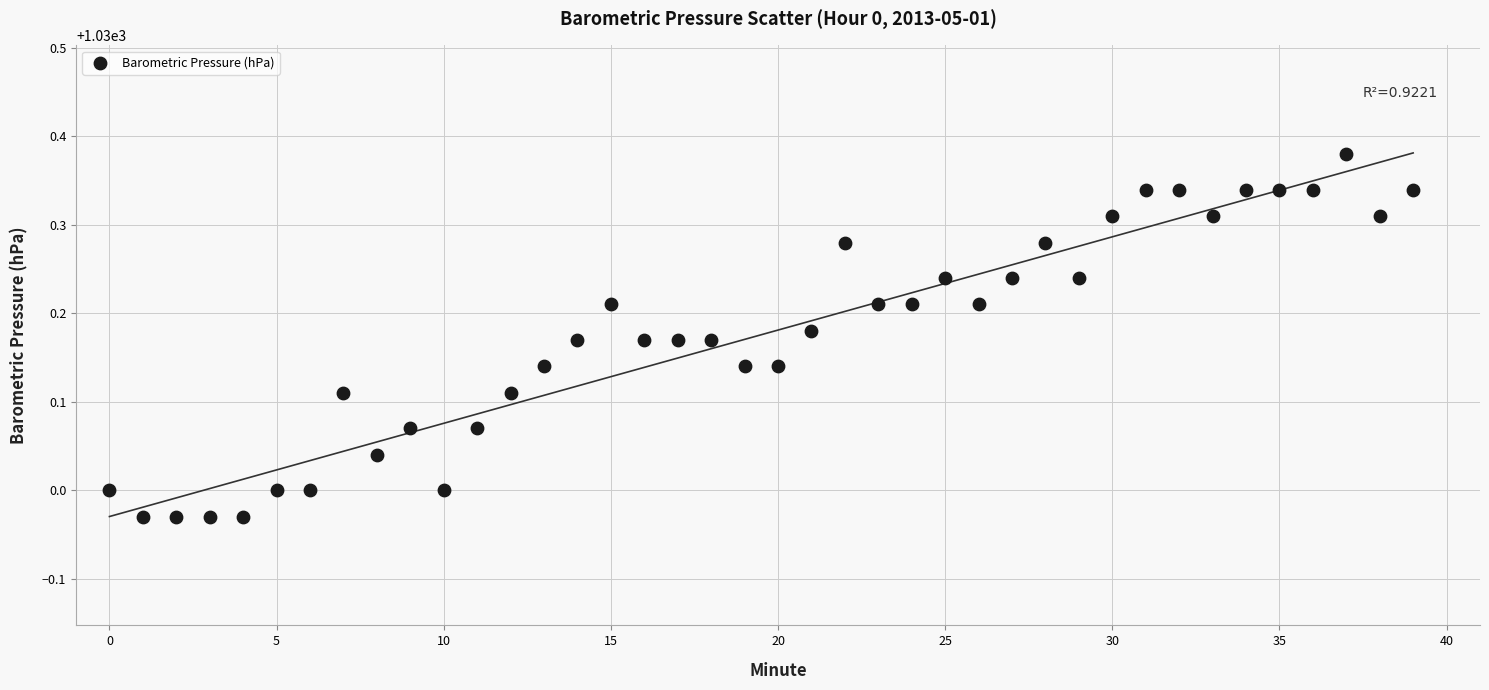

What is the range of Y values (max minus min)?

0.4